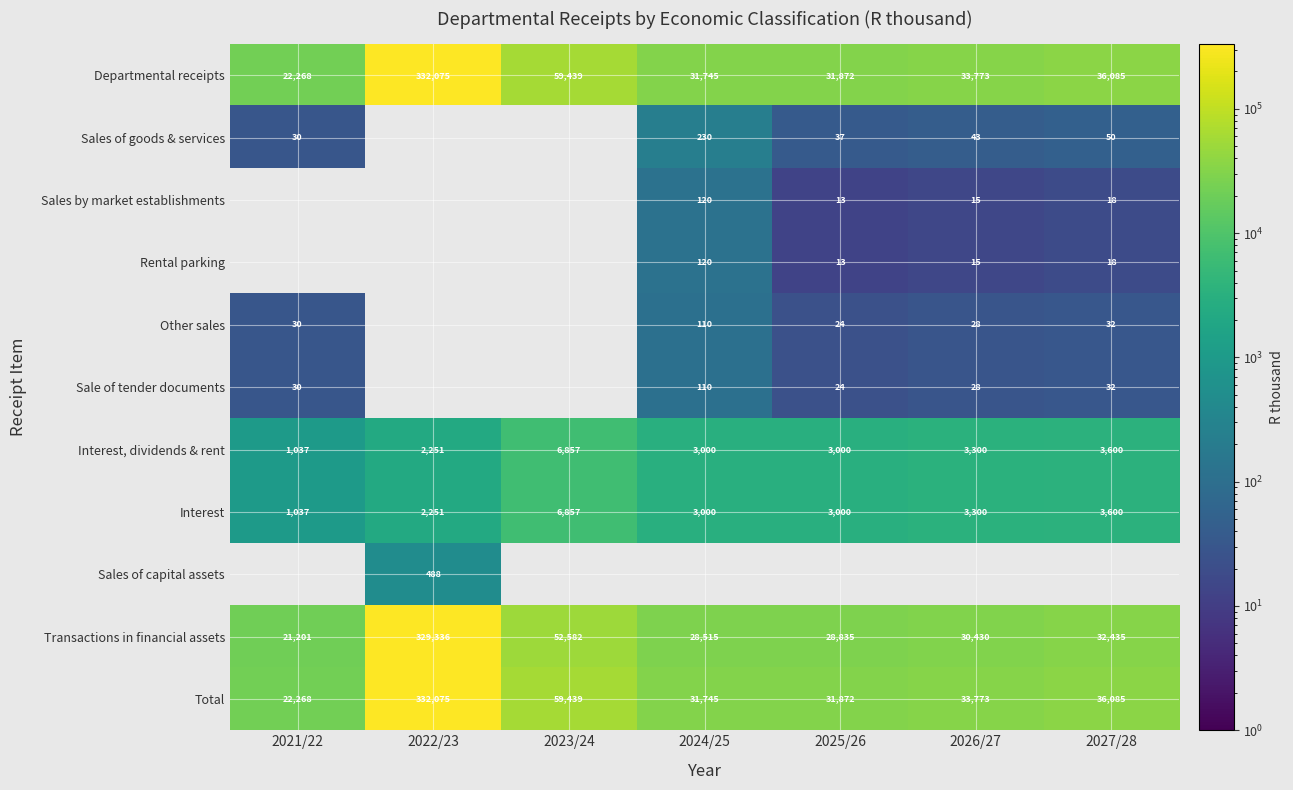

Rank the categories by Transactions in financial assets value from lowest to highest.

2021/22, 2024/25, 2025/26, 2026/27, 2027/28, 2023/24, 2022/23